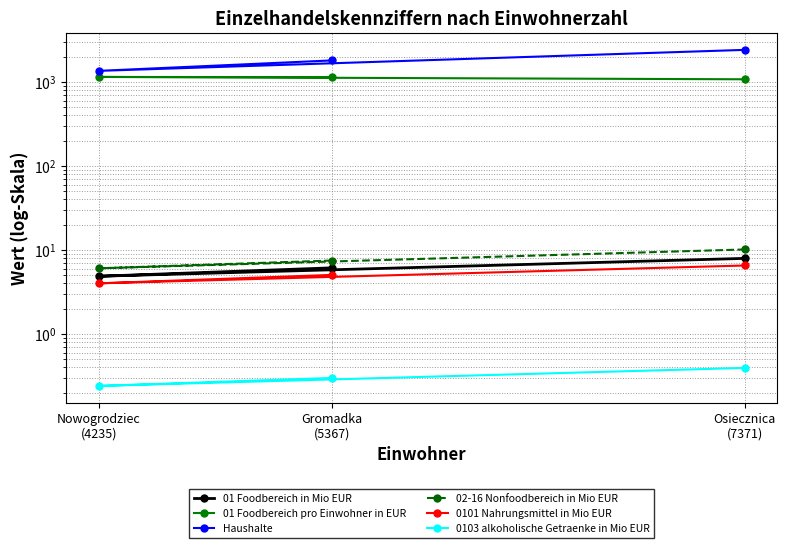

How many lines are shown in the chart?

6